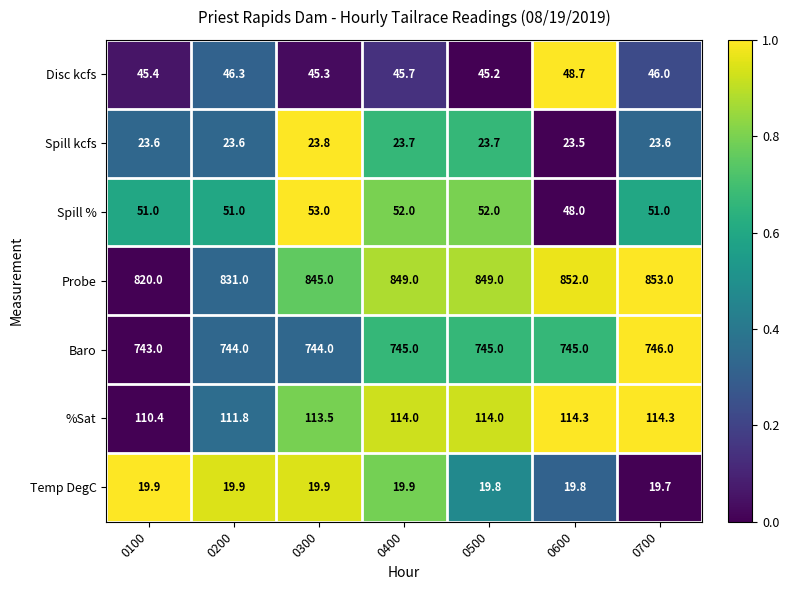

Count the Baro values in the range 744 to 745.

5